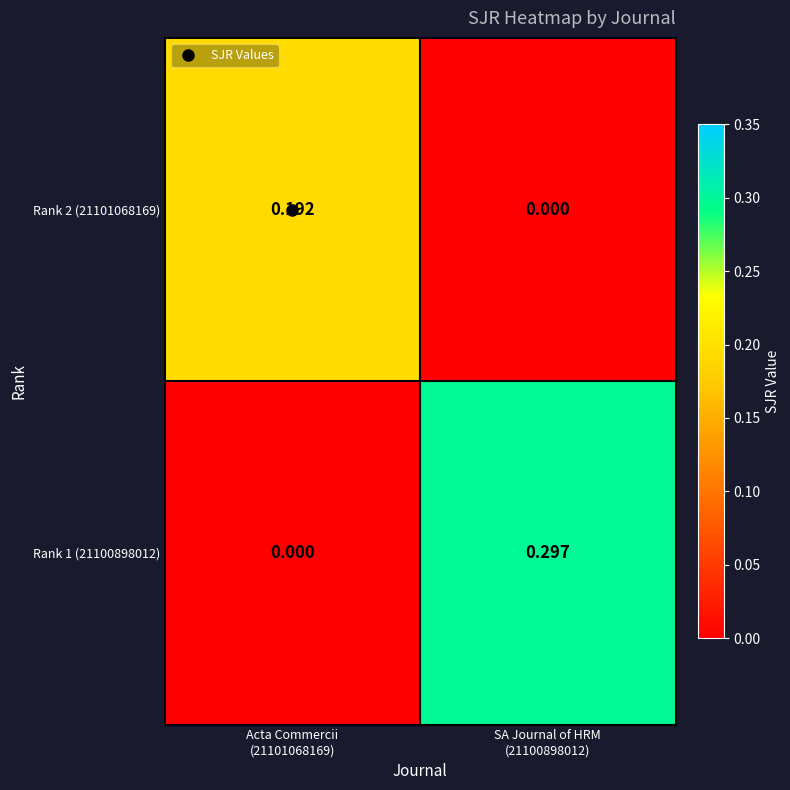

Count the number of data series in this chart.

2